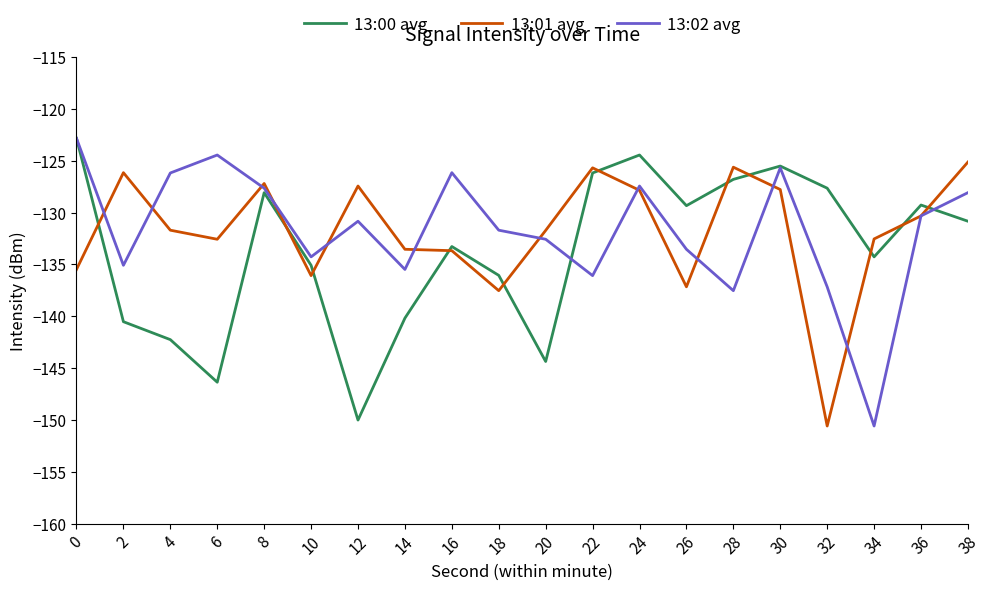

At which label is 13:00 avg closest to -136?

18